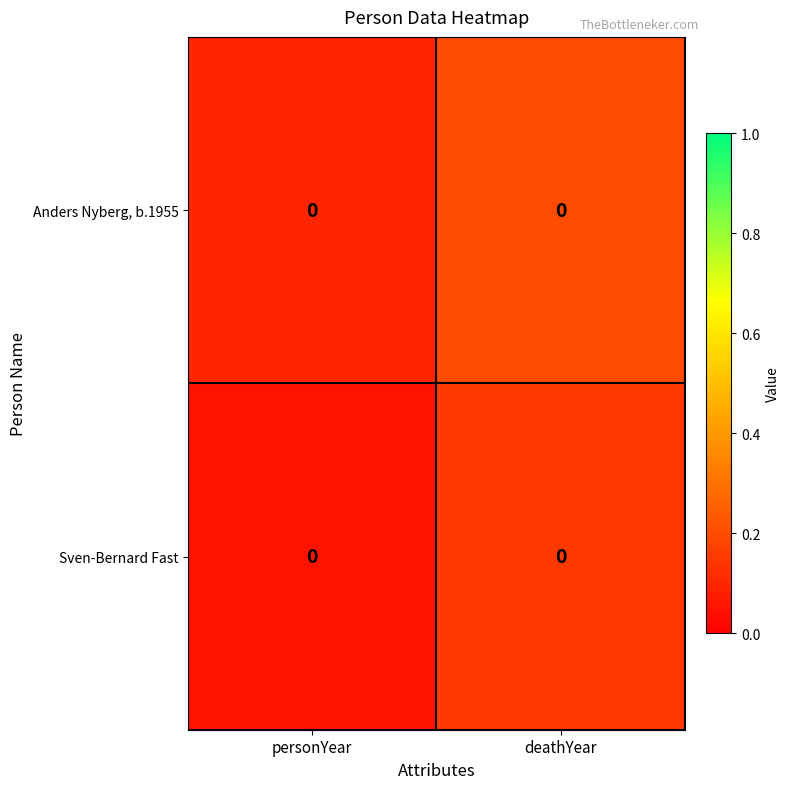

True or false: Anders Nyberg, b.1955 has a value of 0.2 at deathYear.

True